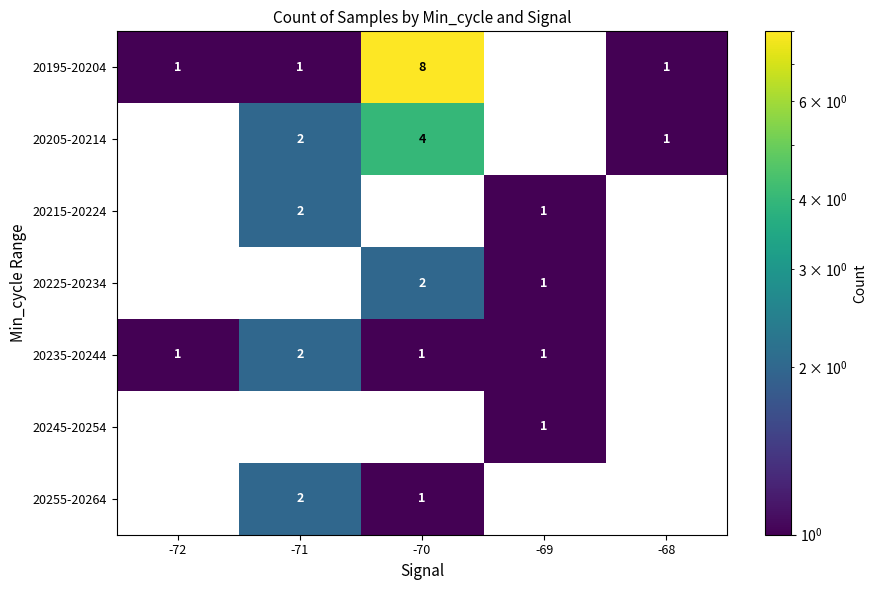

At which category does the chart reach its peak across all series?

-70